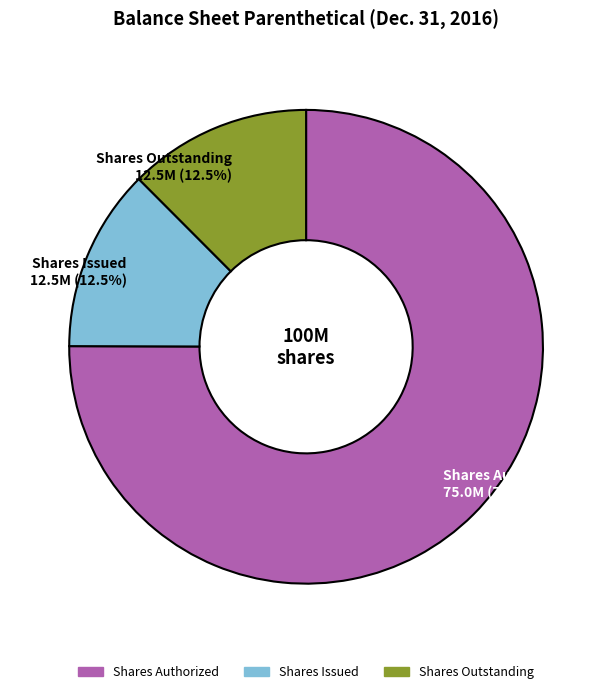

Is there any slice that represents more than half of the pie?

Yes